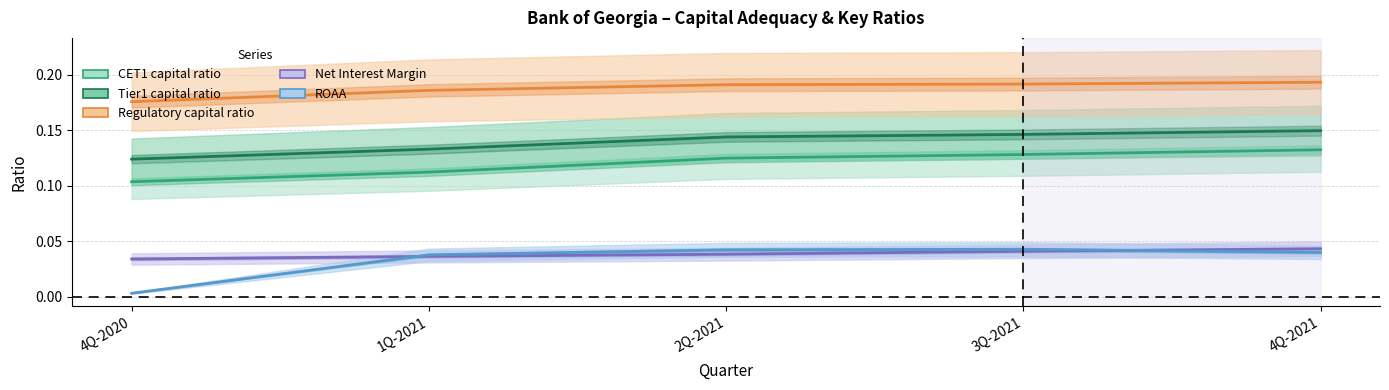

List the labels in order of Net Interest Margin value, largest first.

4Q-2021, 3Q-2021, 2Q-2021, 1Q-2021, 4Q-2020